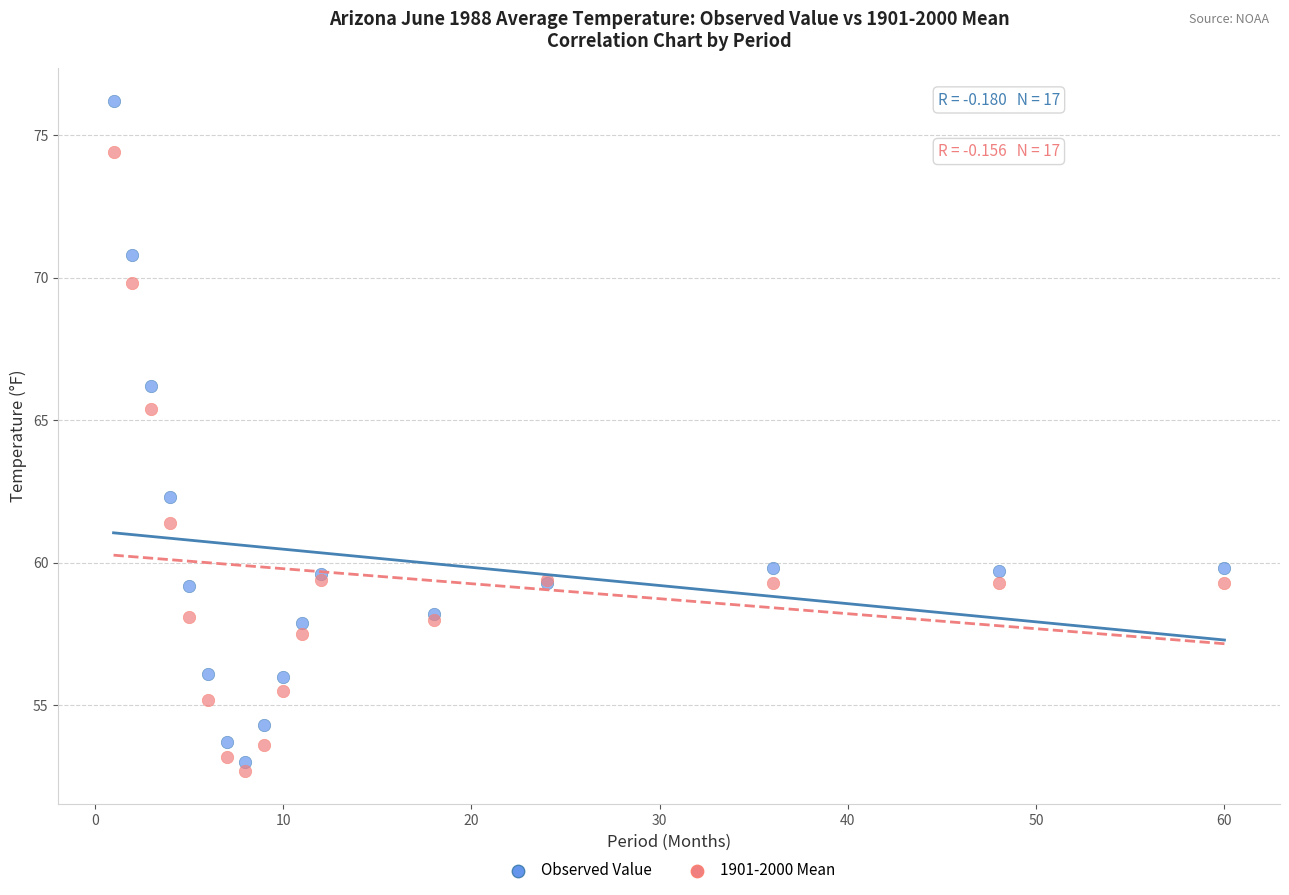

Which series contains the lowest Y value?

1901-2000 Mean